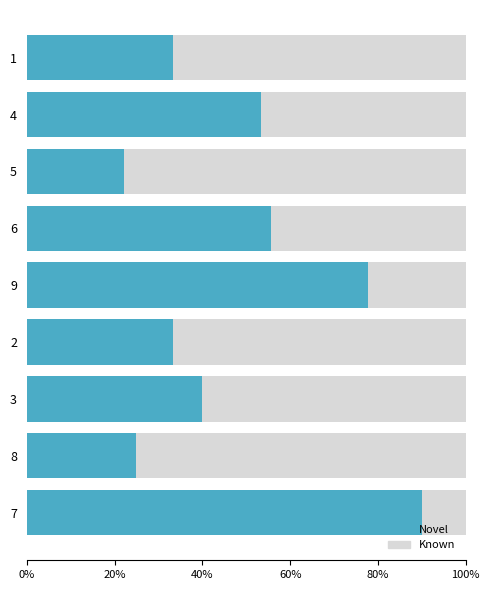

What is the sum of the Novel values at 1 and 4?

86.7